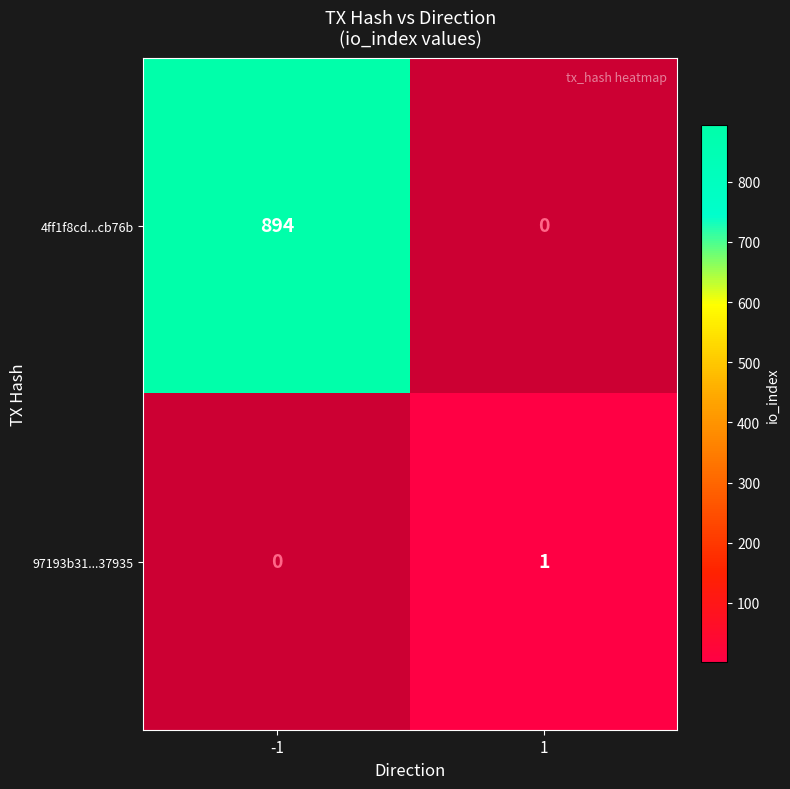

At which label is 97193b31...37935 closest to 0?

-1